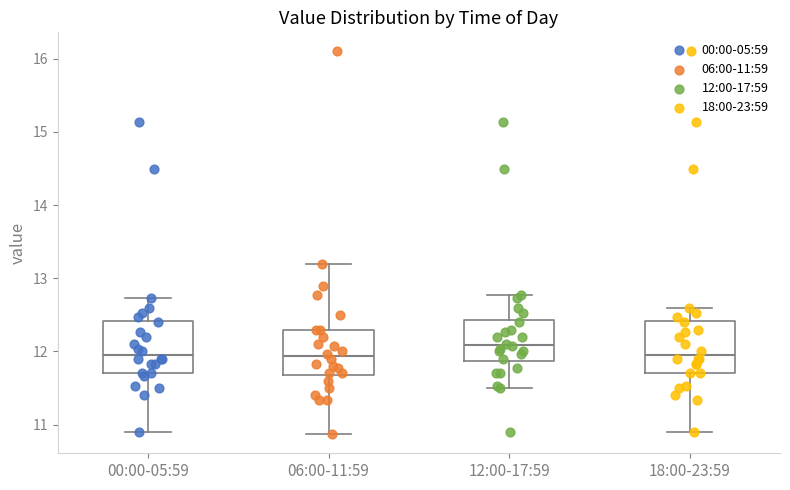

Which box's median line is the highest?

12:00-17:59